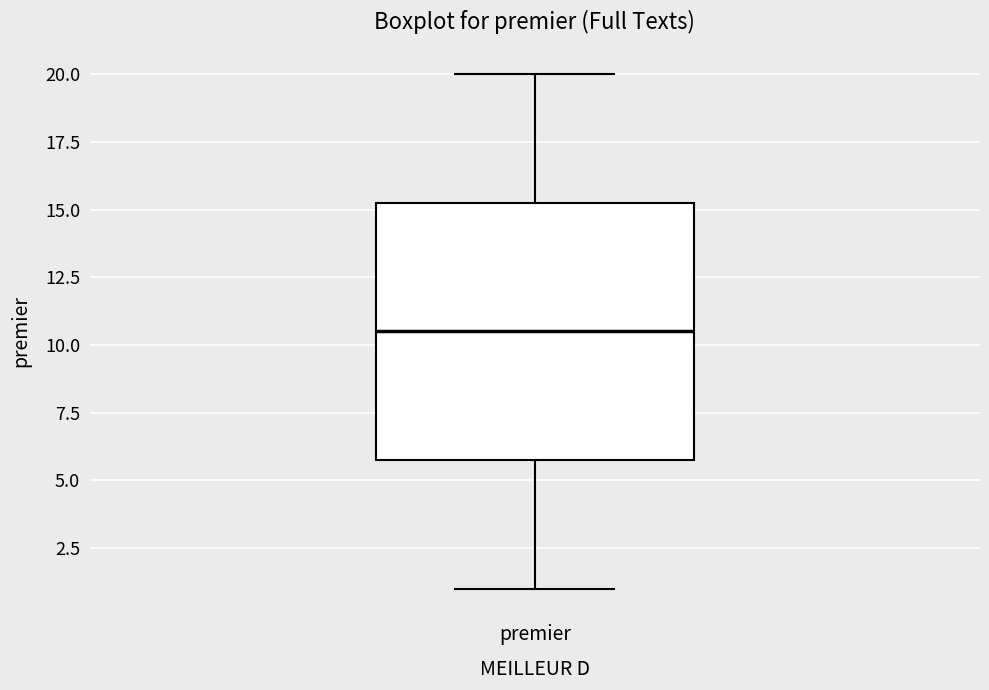

Where is the lower edge of the box for premier on the y-axis? The values are not printed on the chart, so give them approximately, as read against the axis.

6.0